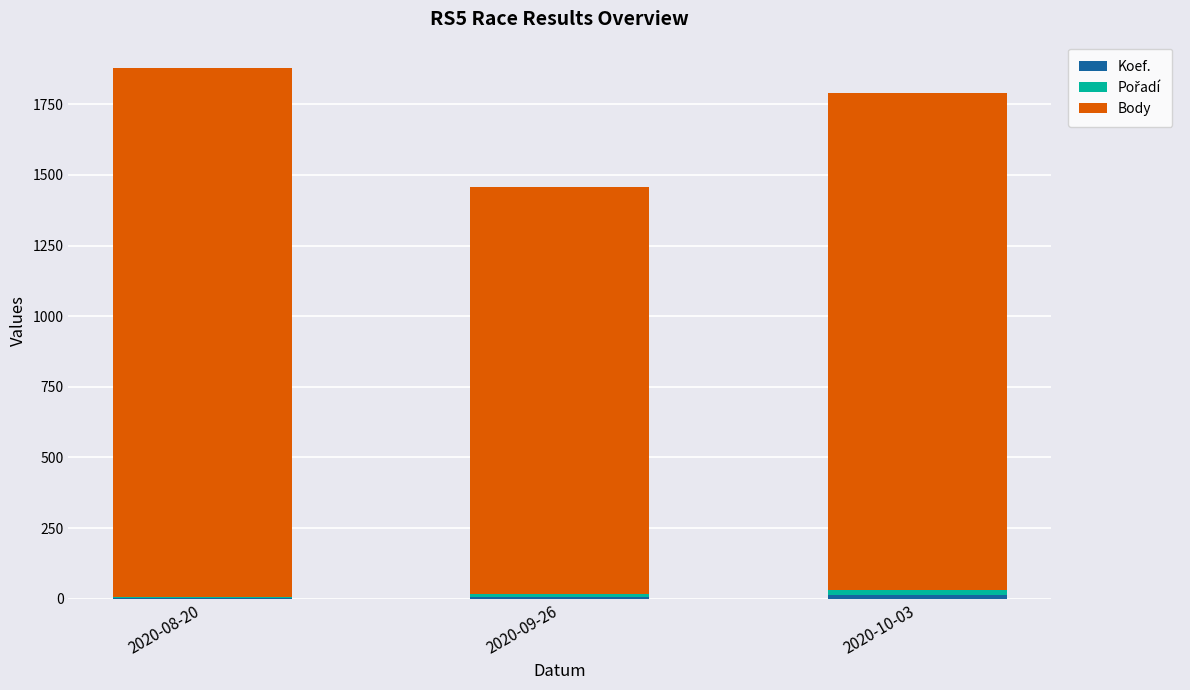

How many categories are shown in the chart?

3